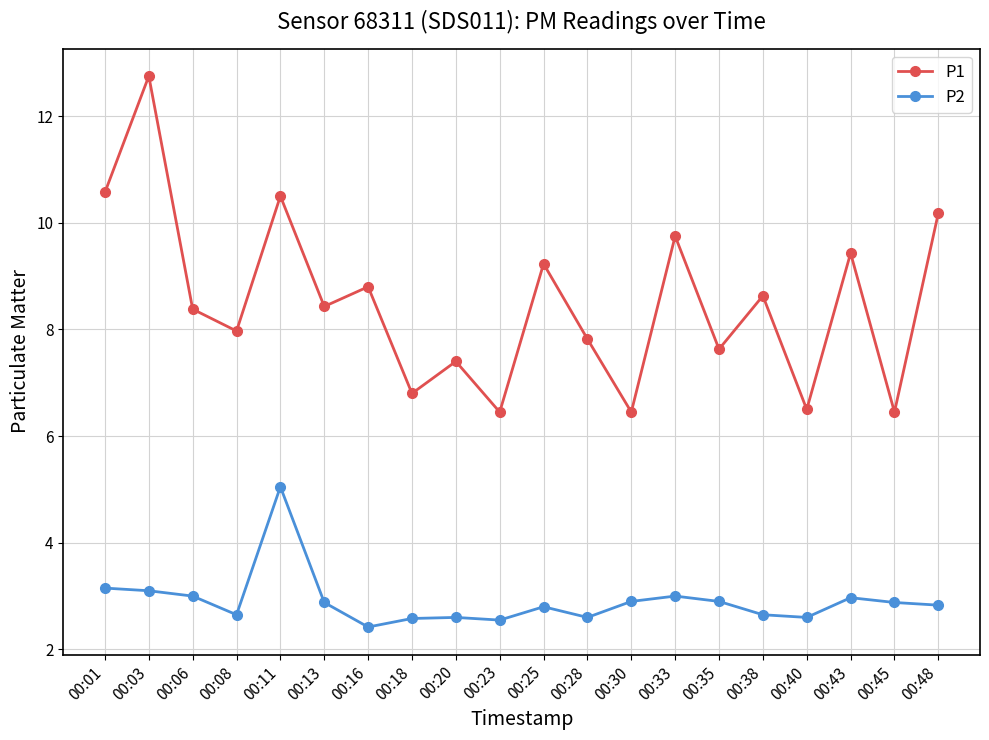

What is the greatest value displayed?

12.8